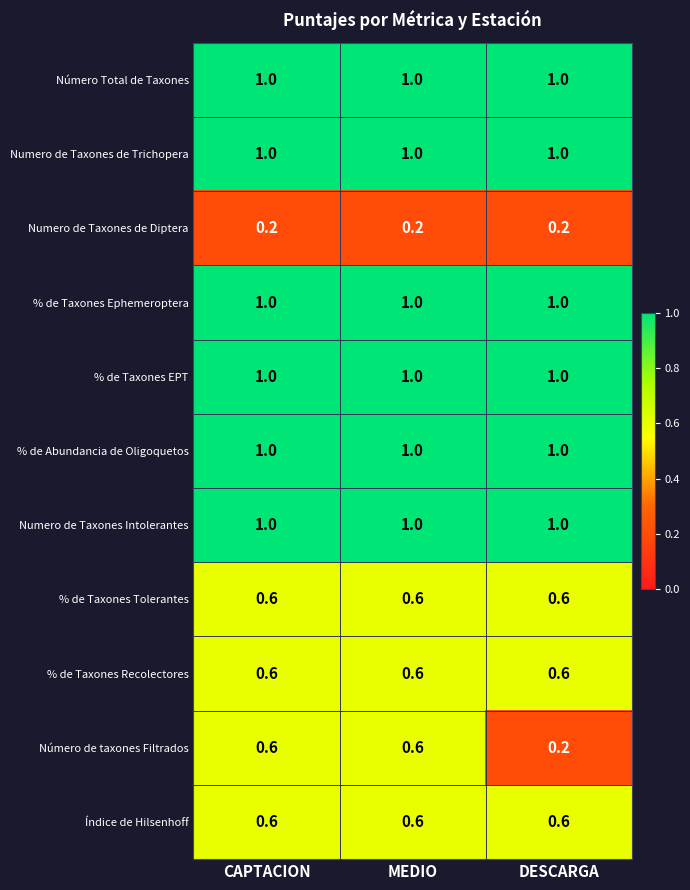

What is the total value across all series at MEDIO?

8.6